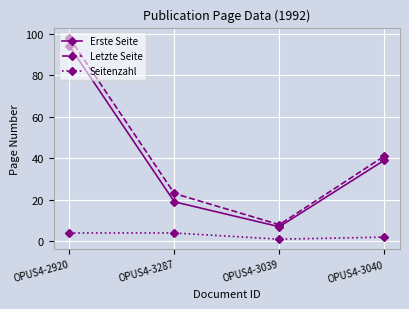

Reading left to right, transcribe all the data shown in this chart.

Erste Seite: OPUS4-2920=94	OPUS4-3287=19	OPUS4-3039=7	OPUS4-3040=39
Letzte Seite: OPUS4-2920=98	OPUS4-3287=23	OPUS4-3039=8	OPUS4-3040=41
Seitenzahl: OPUS4-2920=4	OPUS4-3287=4	OPUS4-3039=1	OPUS4-3040=2